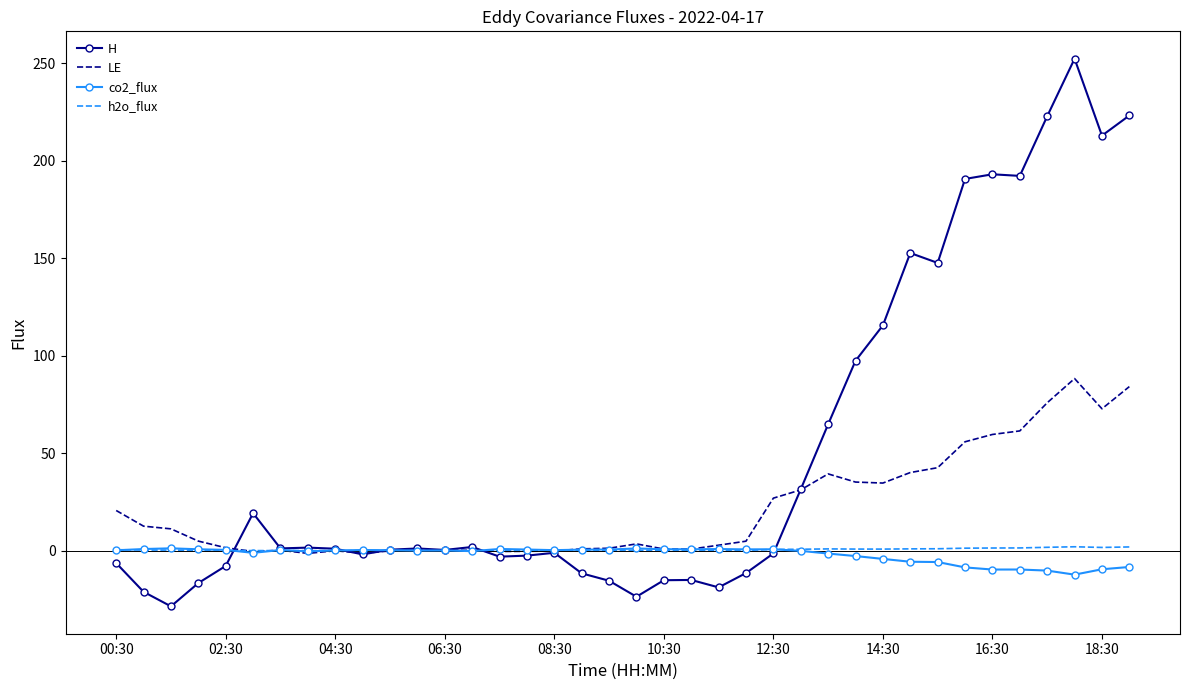

After their last crossing, which series has the higher values: co2_flux or LE?

LE